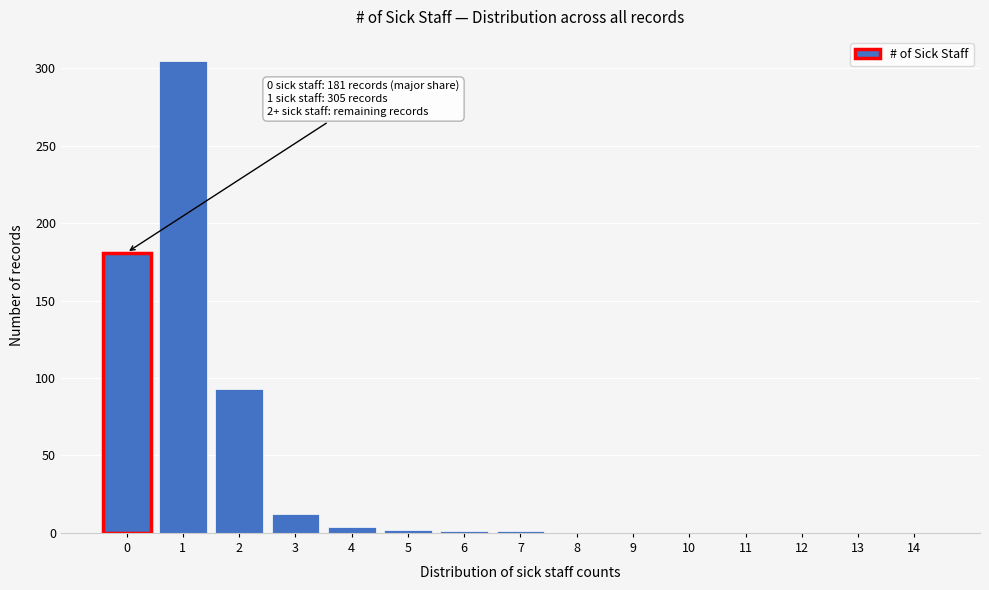

What is the greatest value displayed?

305